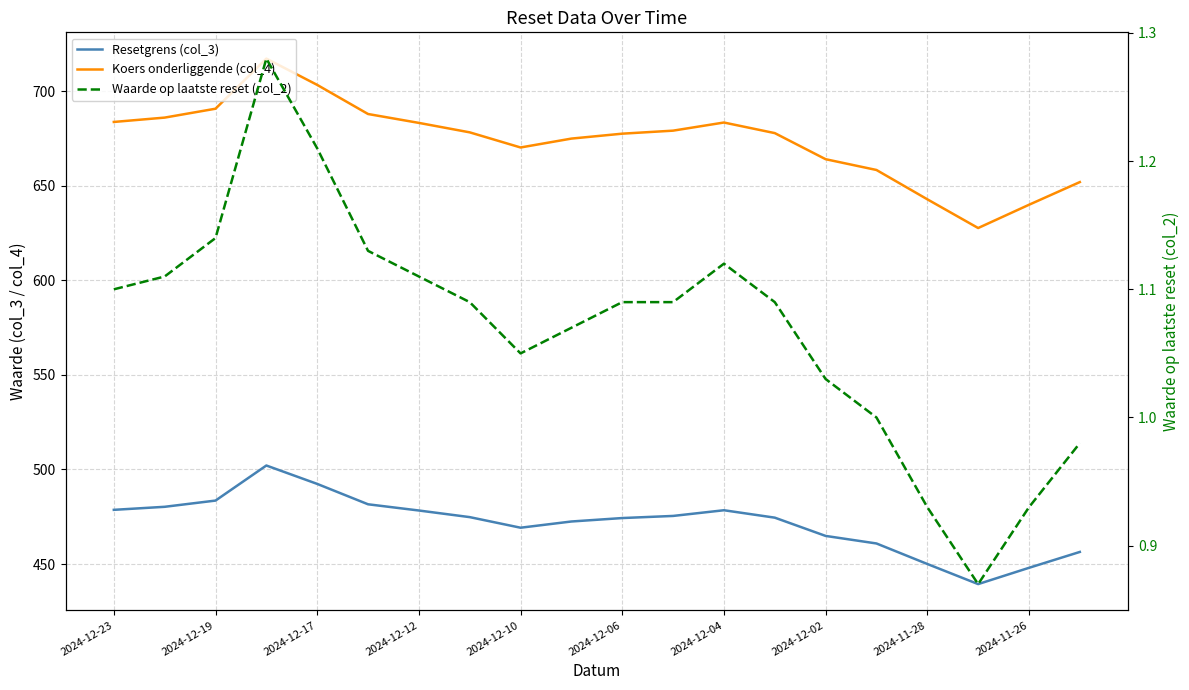

The value of Resetgrens (col_3) at 13 is 676.4. True or false?

False